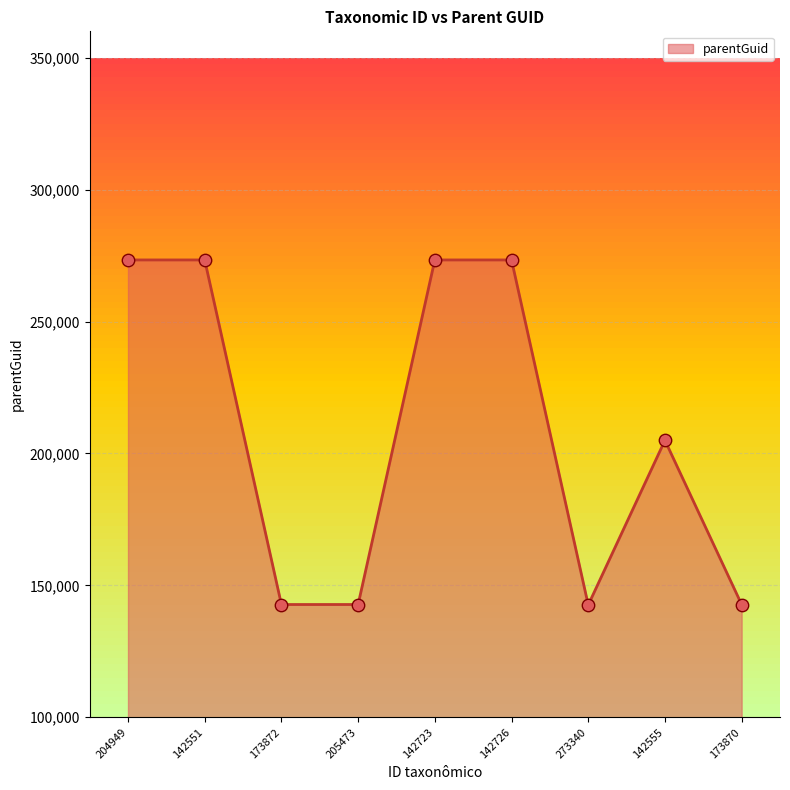

Which has a higher value, 142723 or 273340?

142723